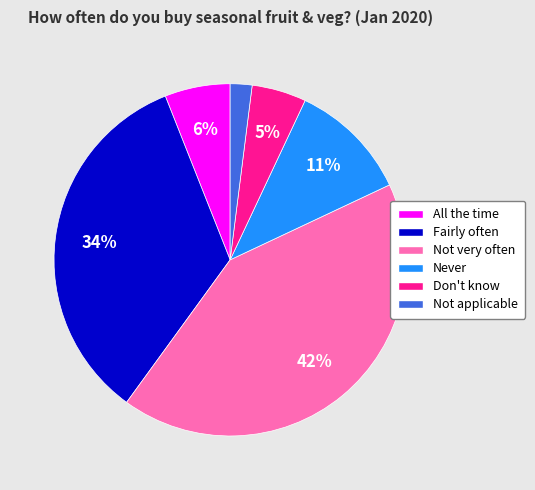

Combined, do Not applicable and Don't know account for over 50%?

No